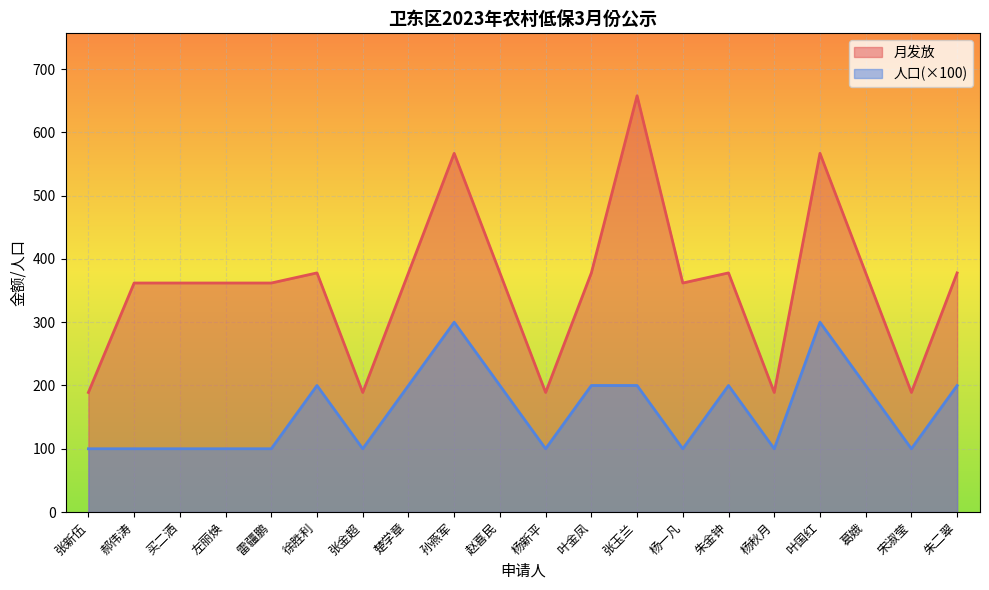

How many interior local valleys does the 人口 series have?

5